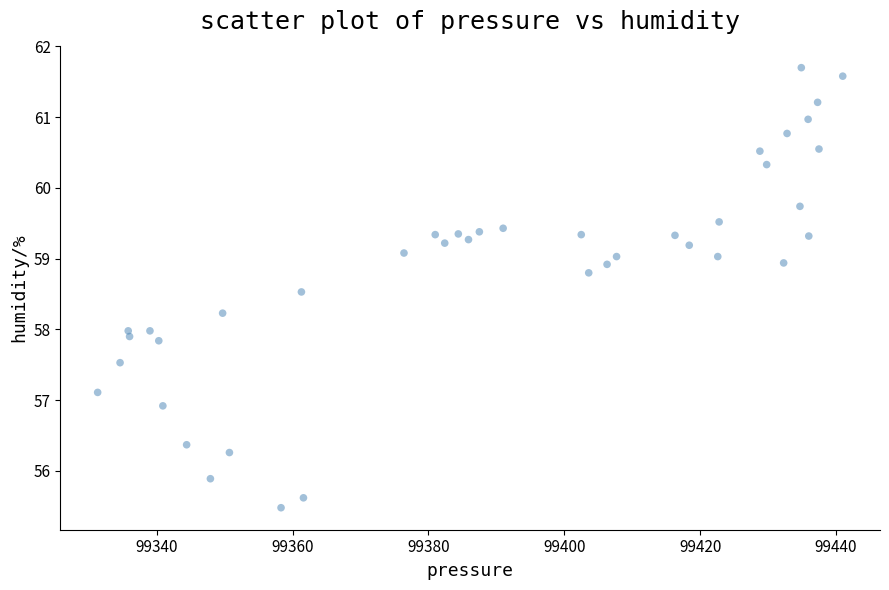

What is the range of Y values (max minus min)?

6.2